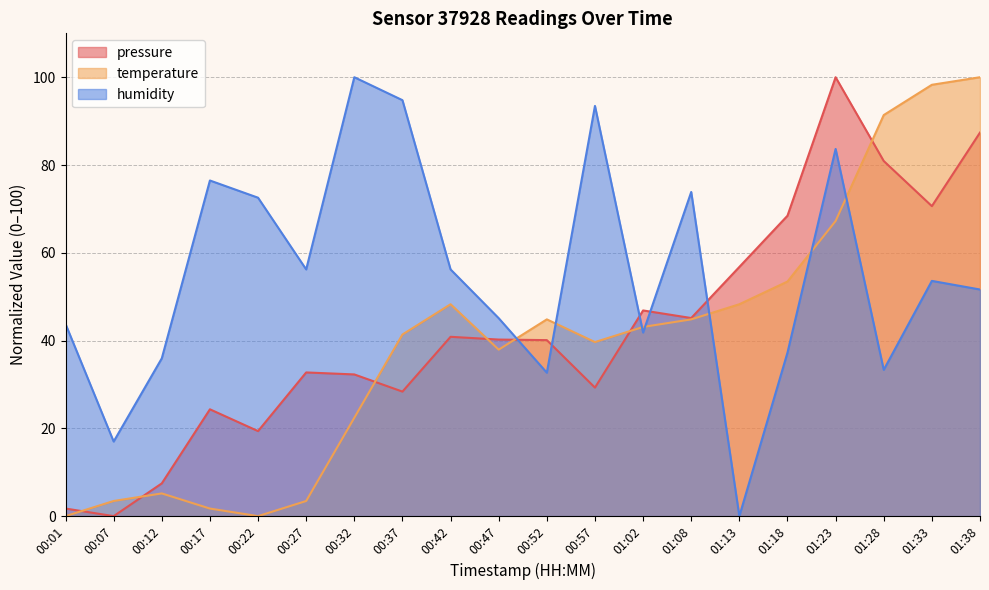

At which category is the sum across all series the highest?

01:23